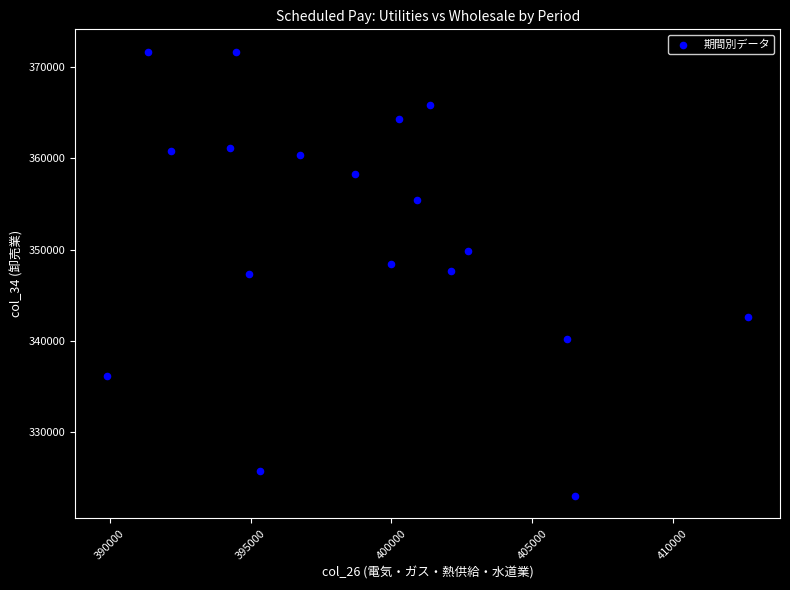

What is the range of X values (max minus min)?

22740